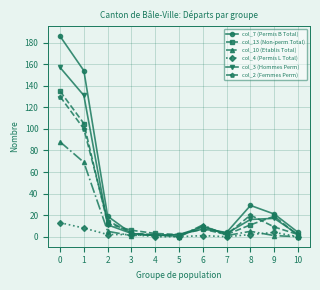

How many categories are shown in the chart?

11